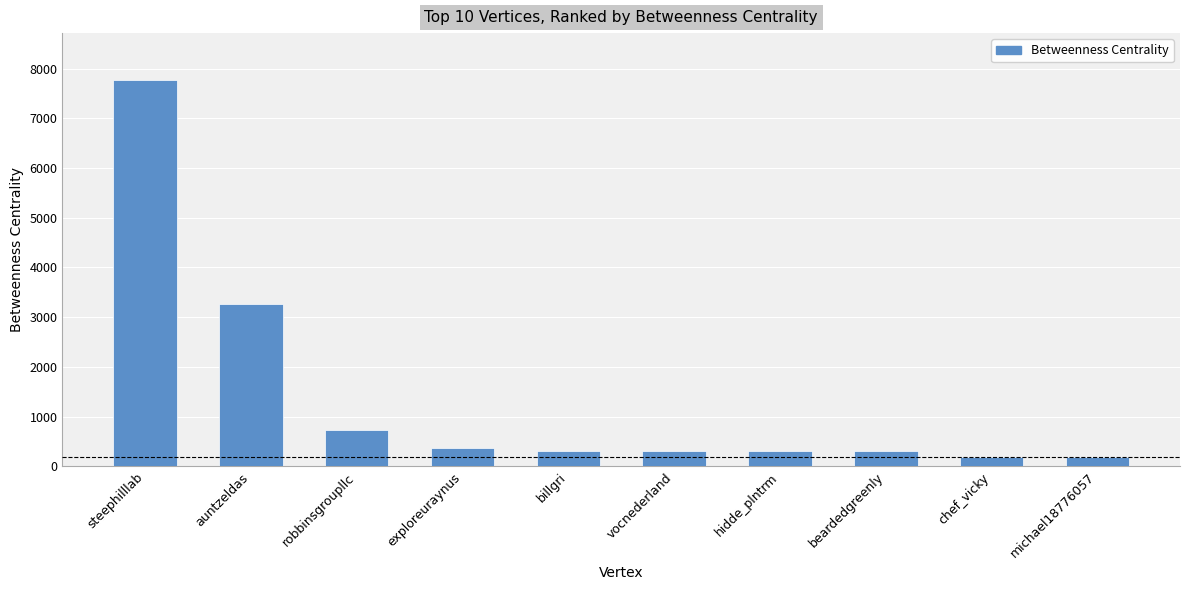

Reading left to right, what are all the values shown in this chart?

steephilllab=7781.0	auntzeldas=3268.0	robbinsgroupllc=739.0	exploreuraynus=378.0	billgri=311.5	vocnederland=311.5	hidde_plntrm=311.5	beardedgreenly=311.5	chef_vicky=190.0	michael18776057=190.0